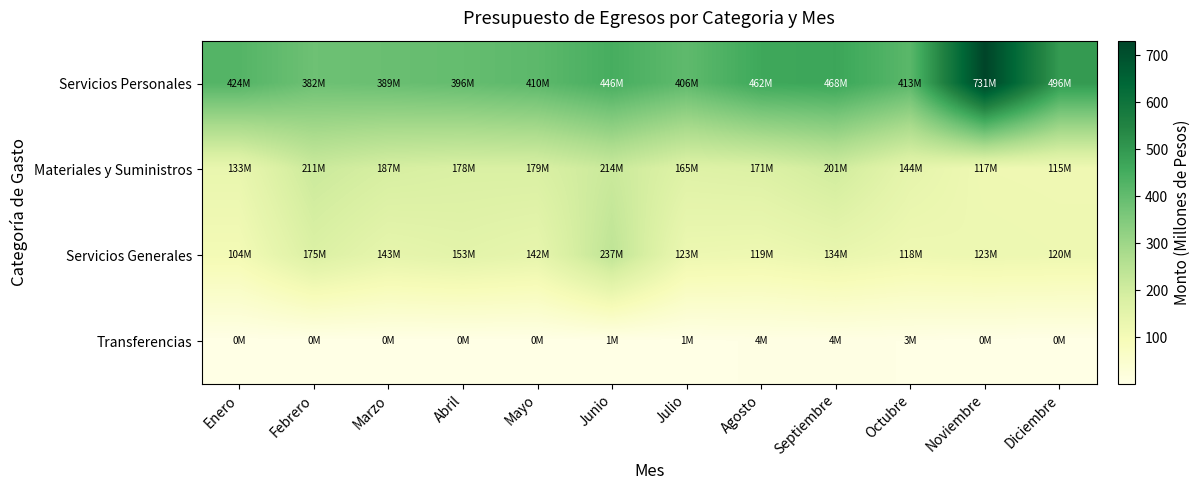

Which series has the largest total across all categories?

Servicios Personales